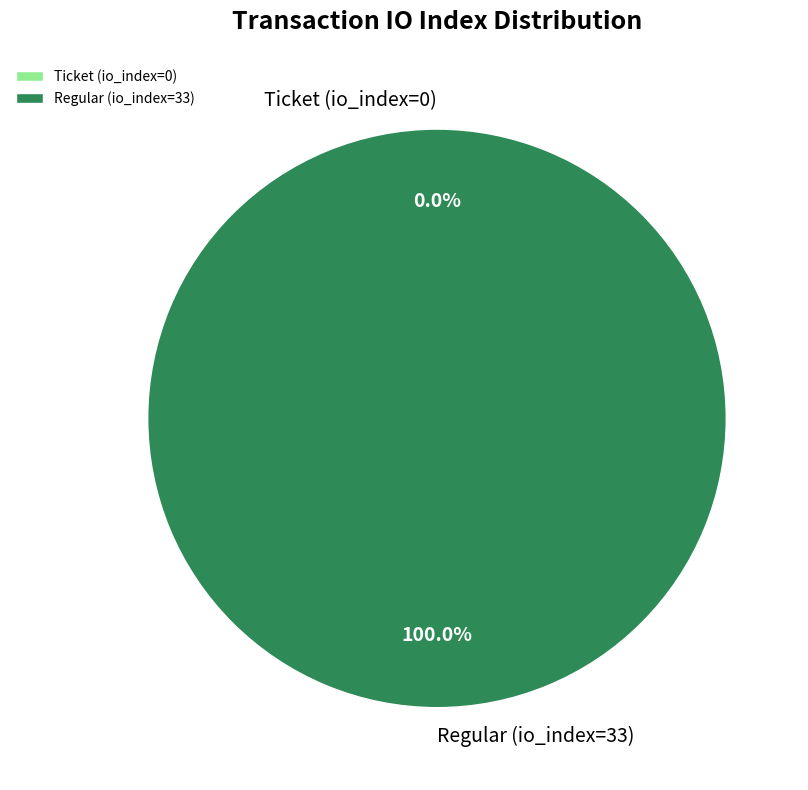

Combined, do Regular (io_index=33) and Ticket (io_index=0) account for over 50%?

Yes